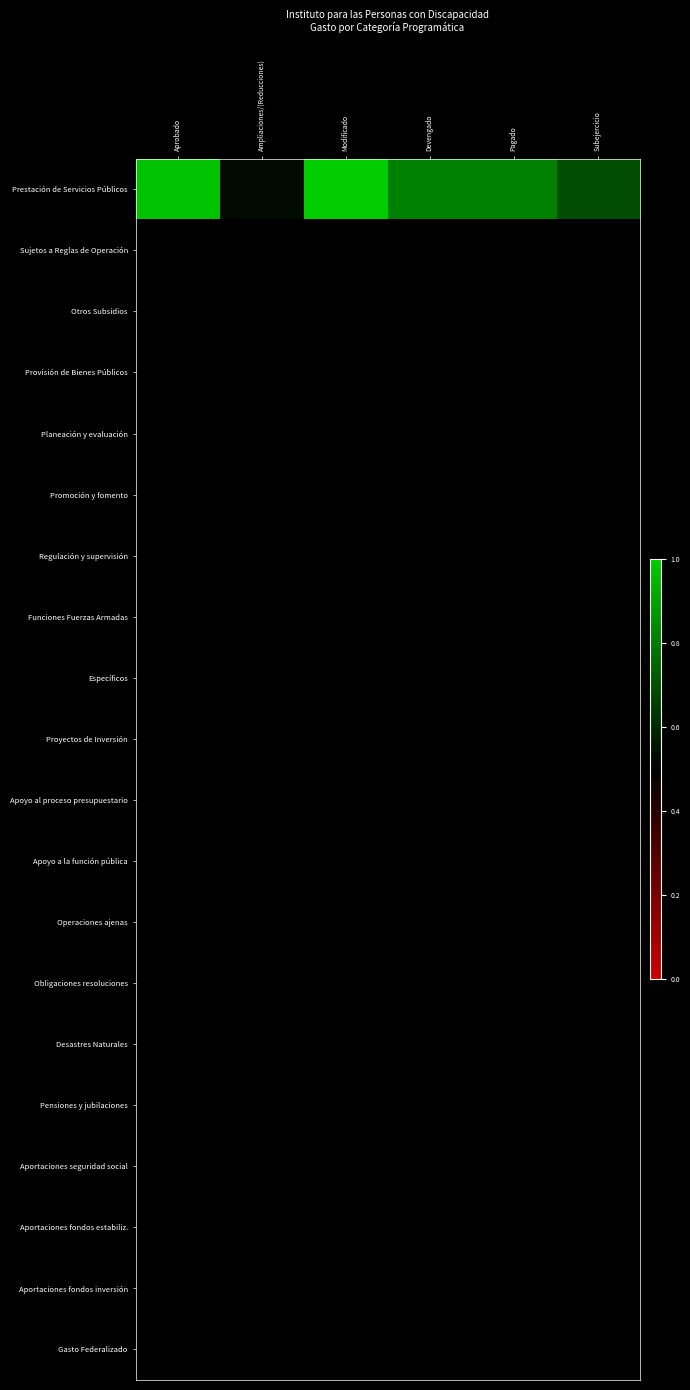

At how many categories does at least one series exceed 0?

6